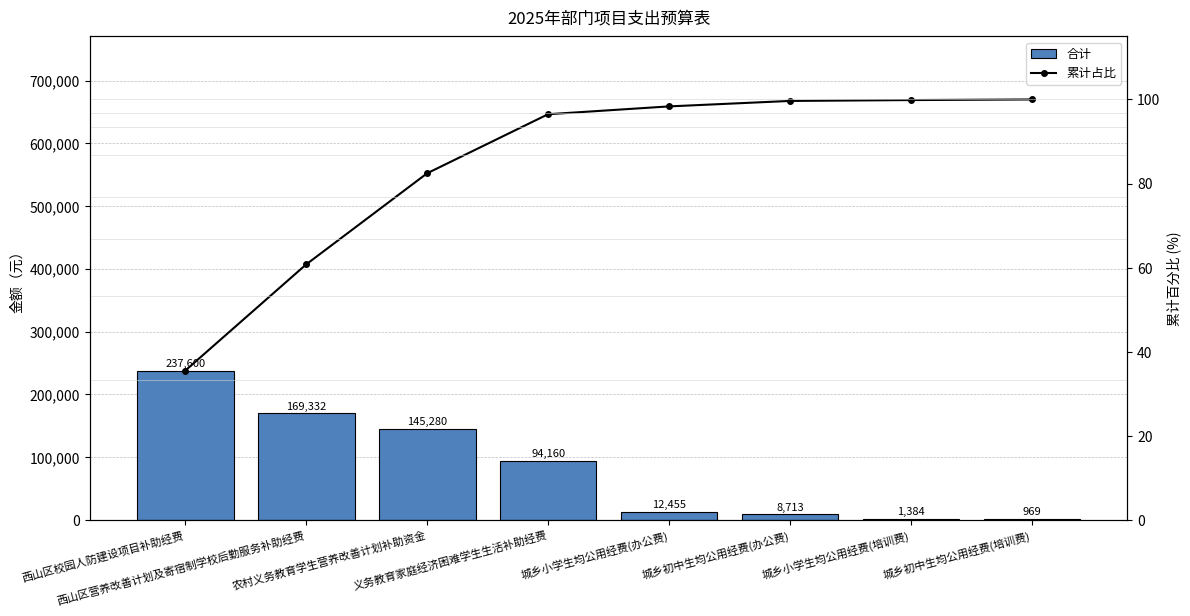

List the series in order of their overall mean, lowest first.

累计占比, 合计